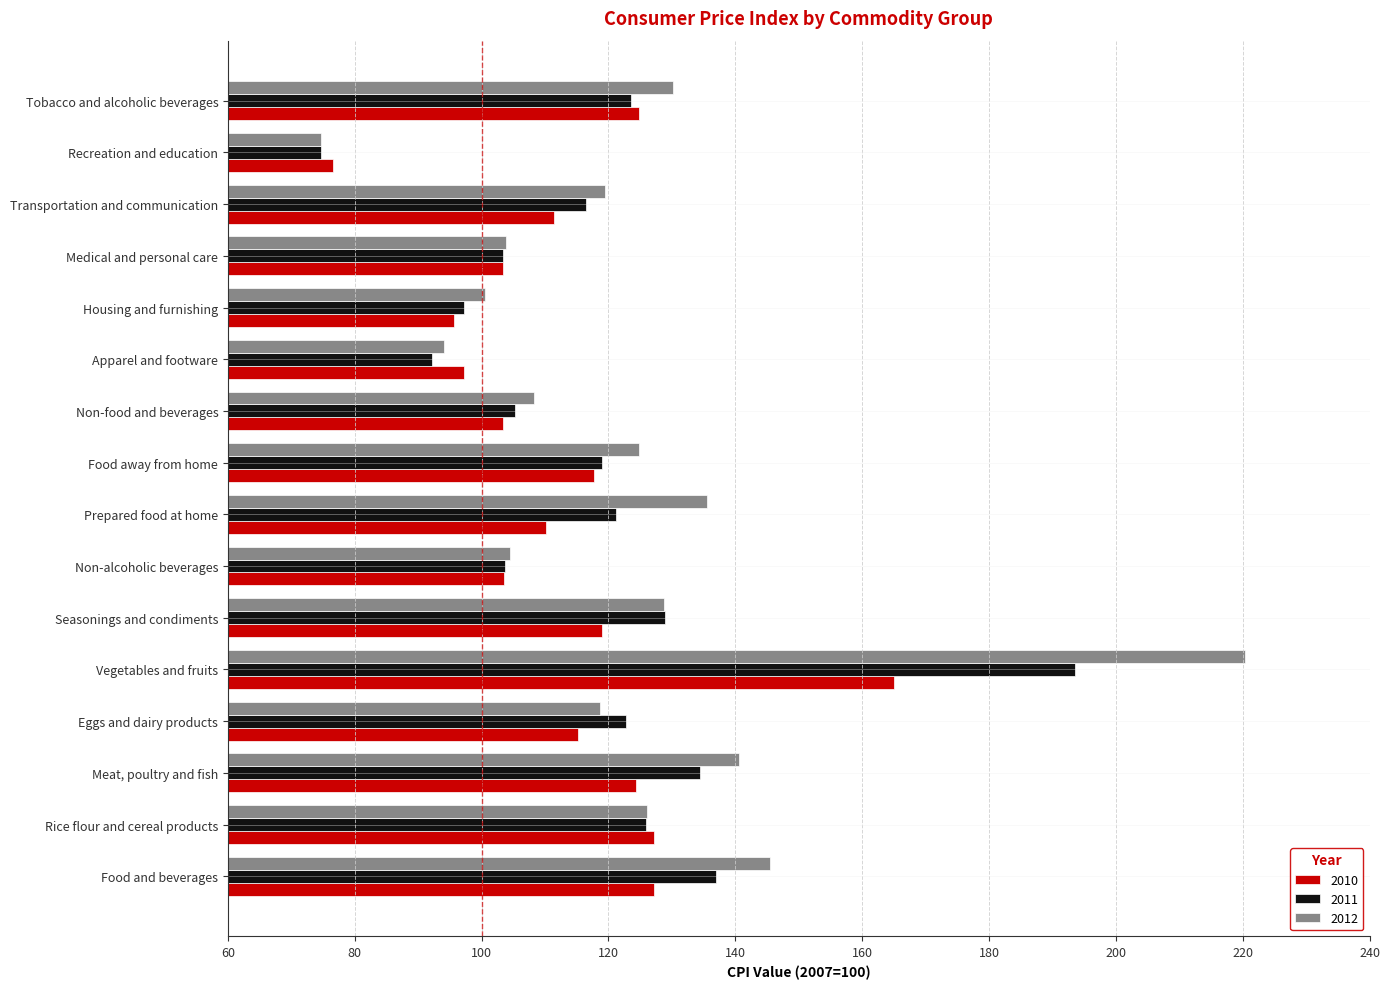

The value of 2011 at Food and beverages is 137.0. True or false?

True